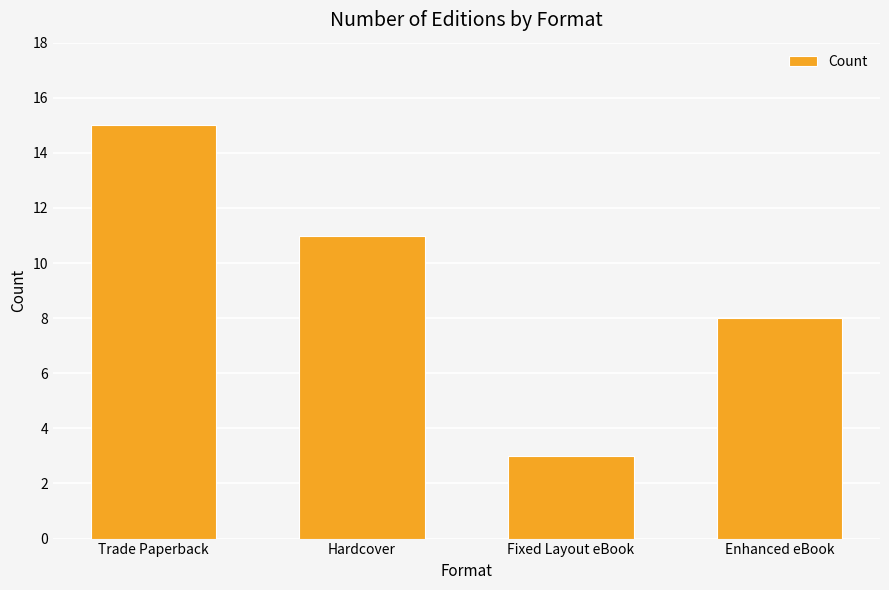

Reading left to right, what are all the values shown in this chart?

Trade Paperback=15	Hardcover=11	Fixed Layout eBook=3	Enhanced eBook=8